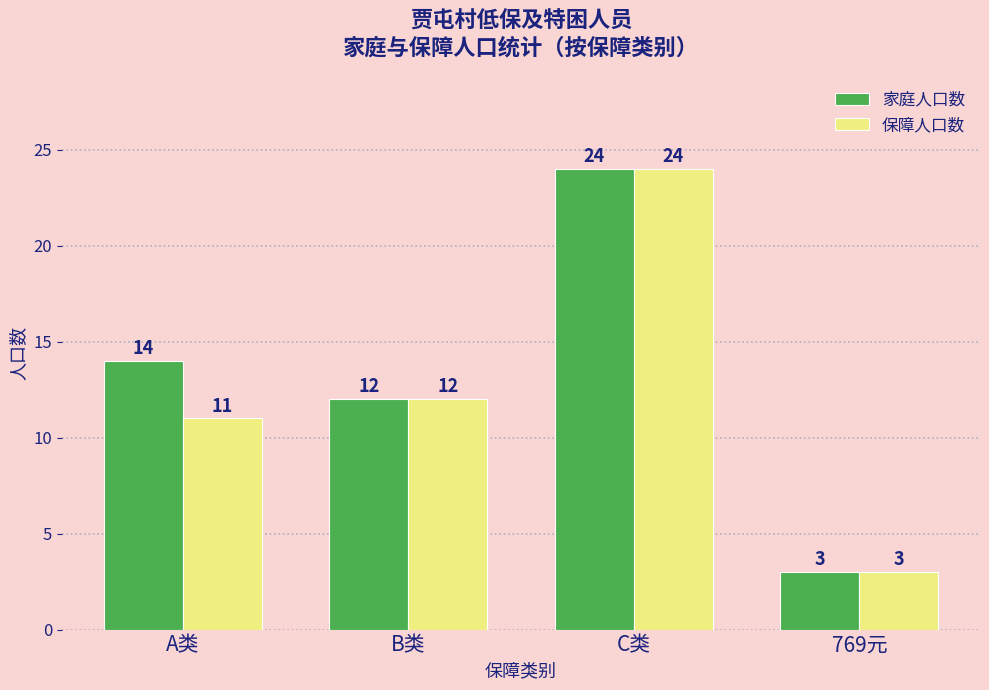

Are the bars grouped side by side (vs. stacked)?

Yes